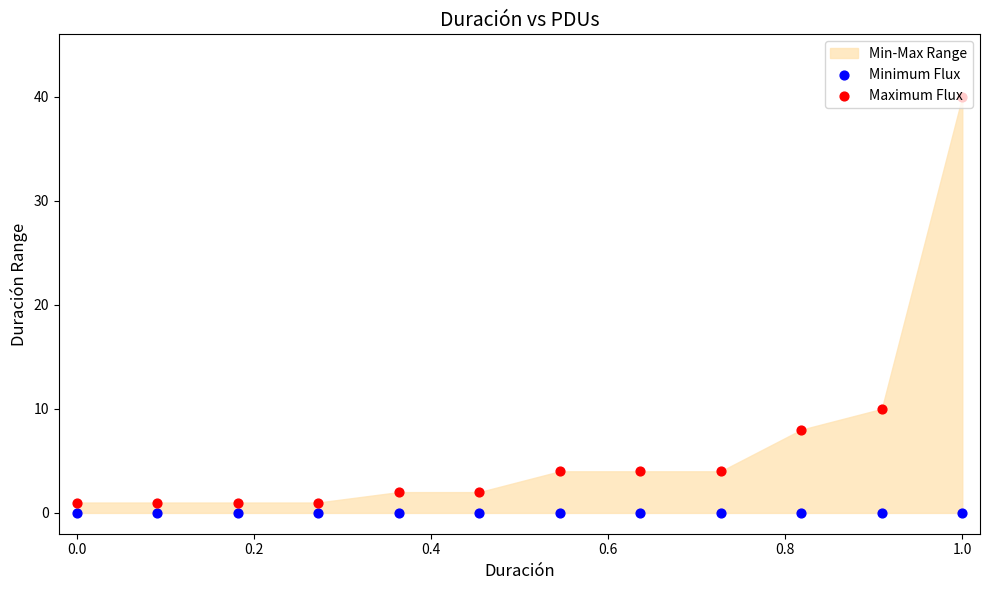

Which series contains the highest Y value?

Maximum Flux